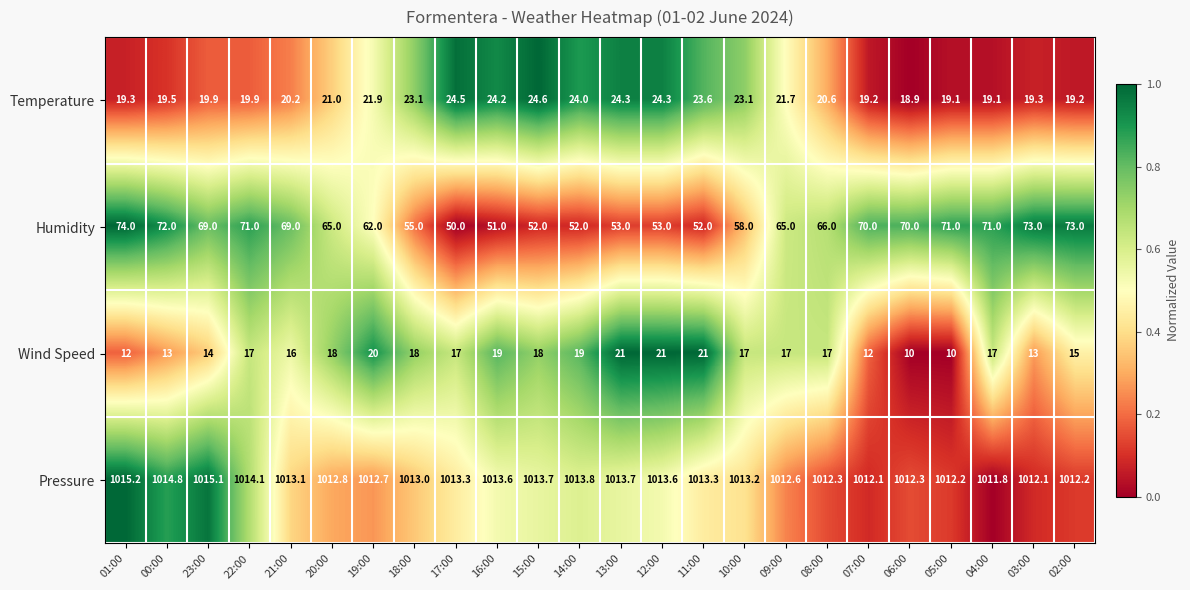

Rank the series by their maximum value, from lowest to highest.

Wind Speed, Temperature, Humidity, Pressure